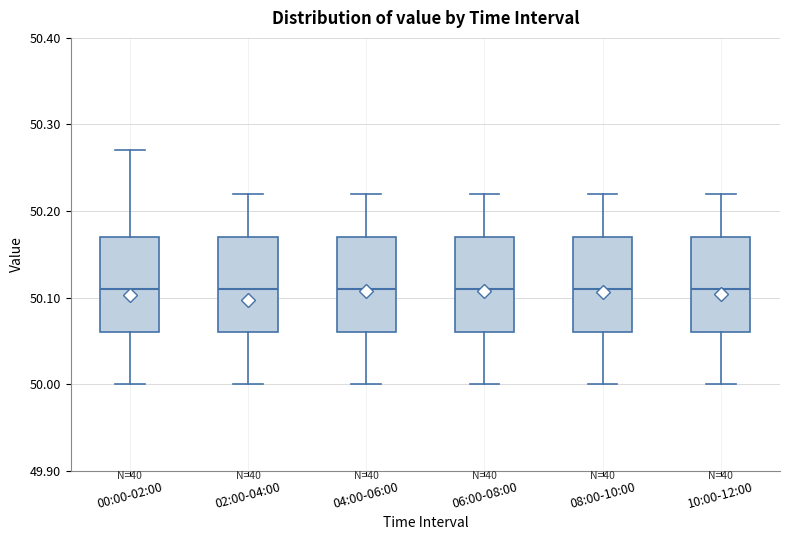

Where does the lower whisker of the box for 04:00-06:00 end on the y-axis? The values are not printed on the chart, so give them approximately, as read against the axis.

50.00